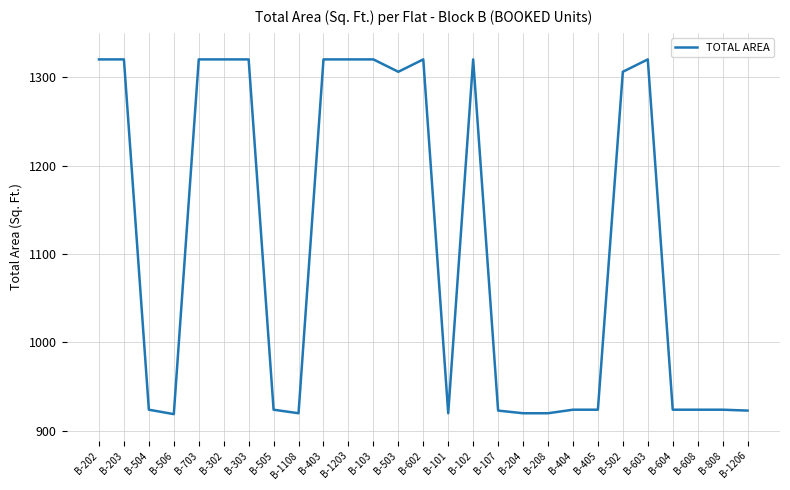

How many lines are shown in the chart?

1